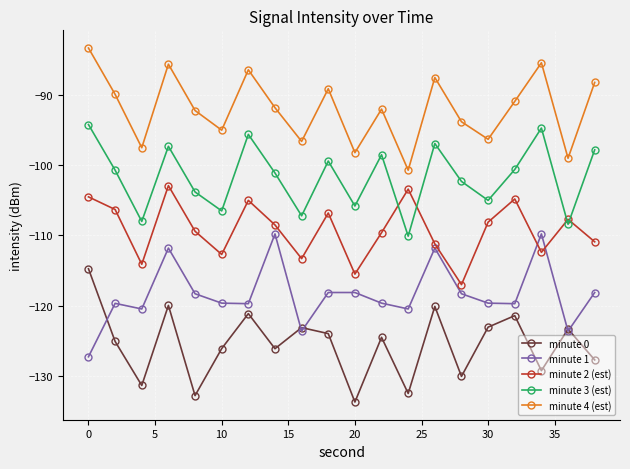

What is the sum of all minute 3 (est) values?

-2033.9